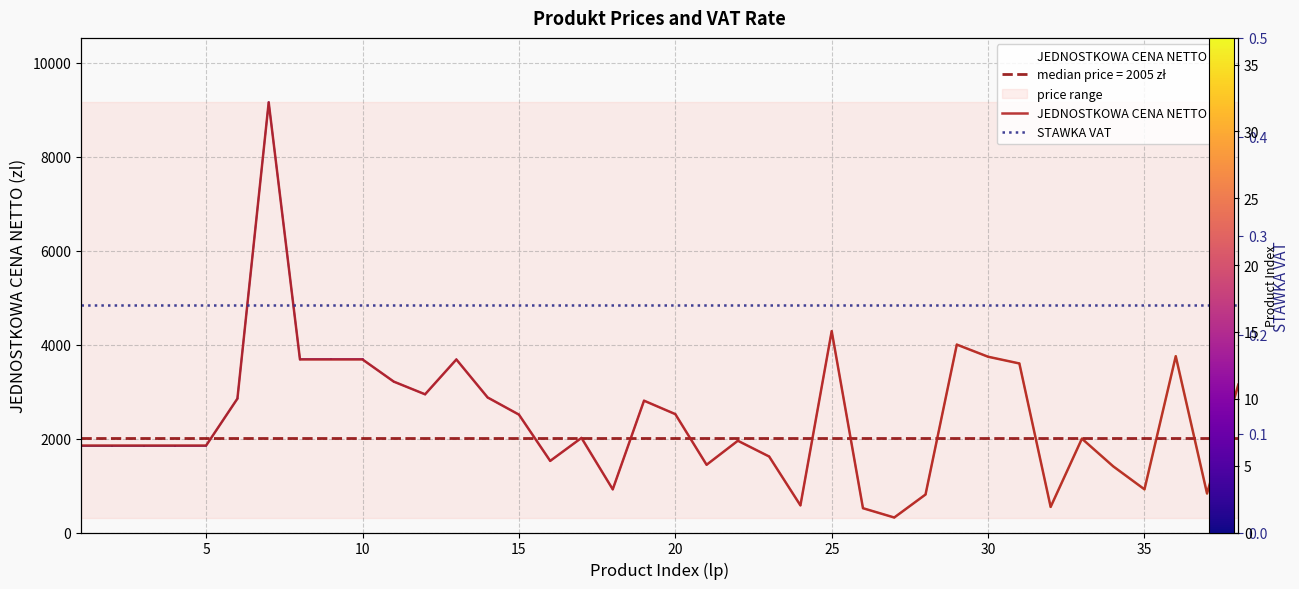

What is the value of the STAWKA VAT point at the 9th from the left?

0.2